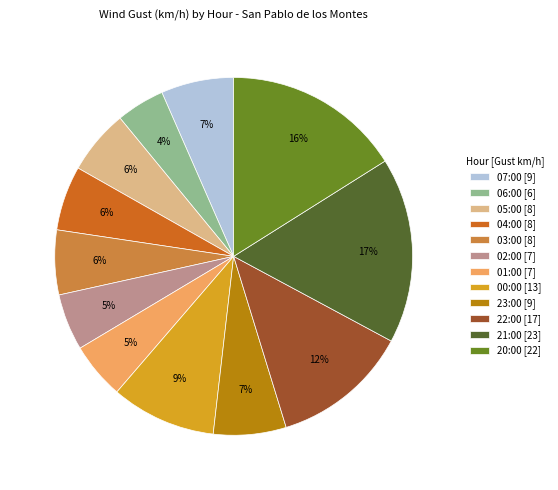

To the nearest percent, what is the combined percentage of 04:00 [8] and 03:00 [8]?

12%